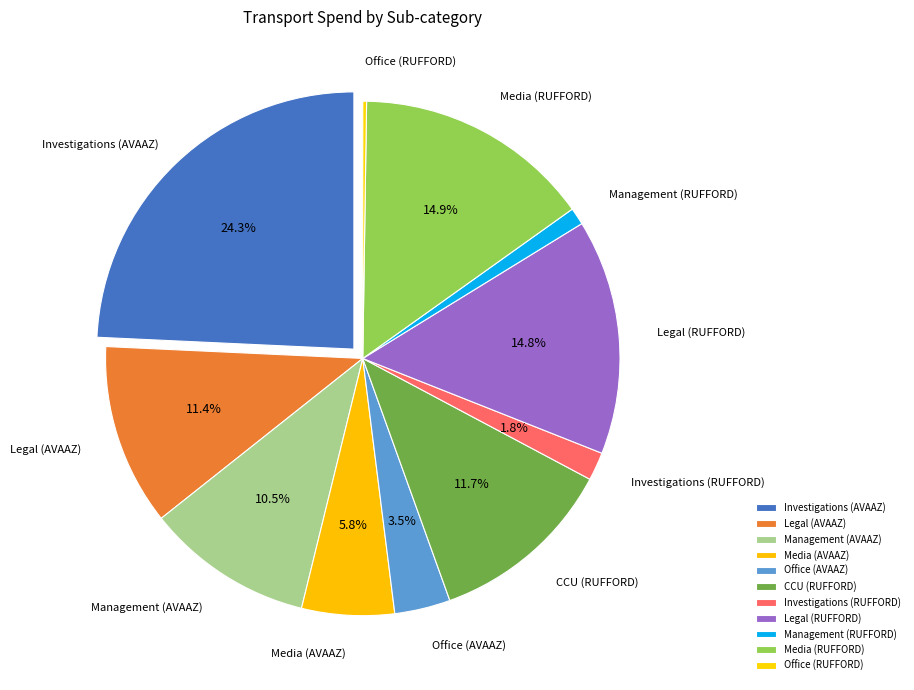

True or false: Office (RUFFORD) accounts for 1% of the total.

False